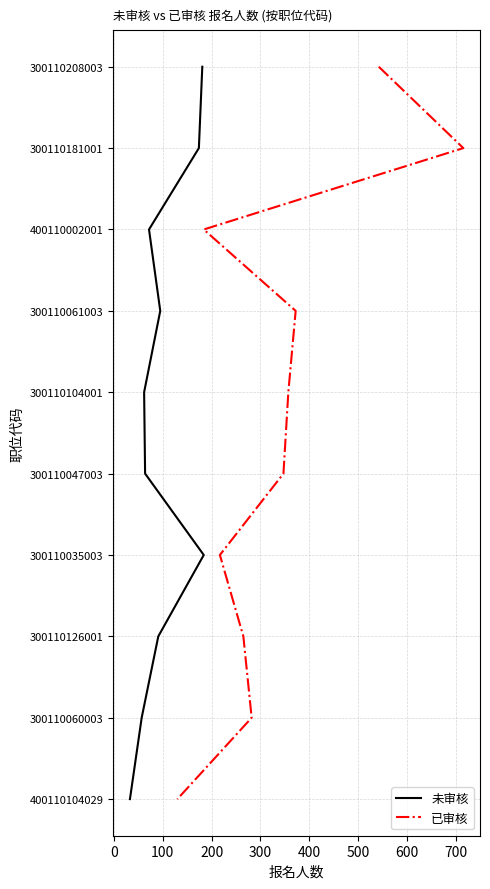

True or false: 已审核 and 未审核 cross at least once.

False